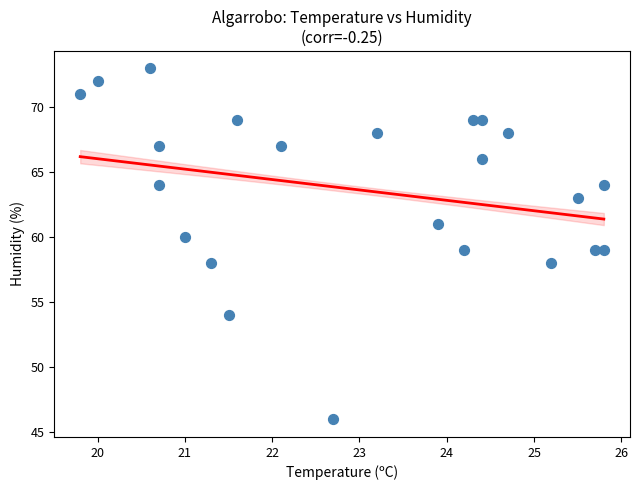

What is the range of Y values (max minus min)?

27